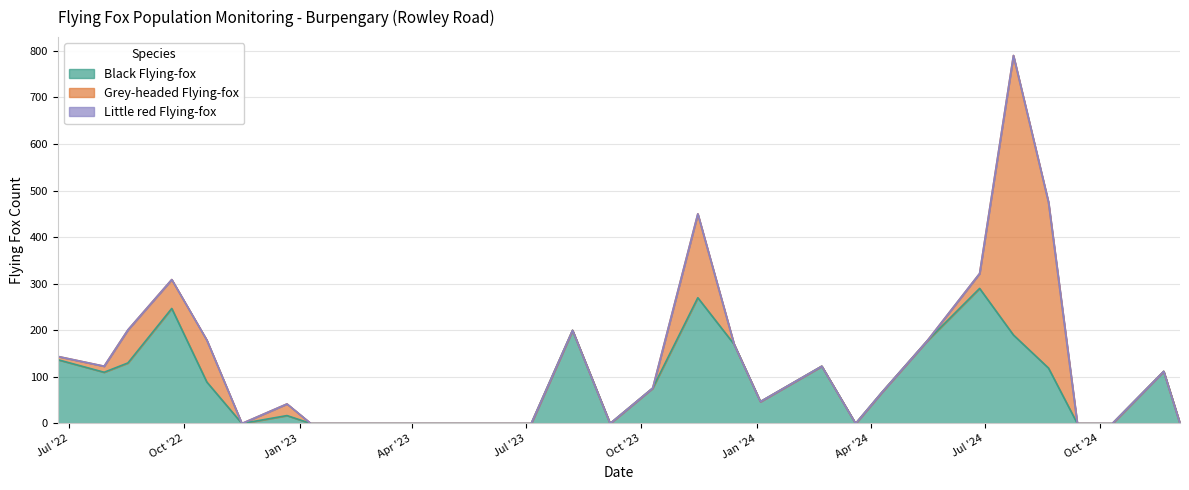

How many lines are shown in the chart?

3